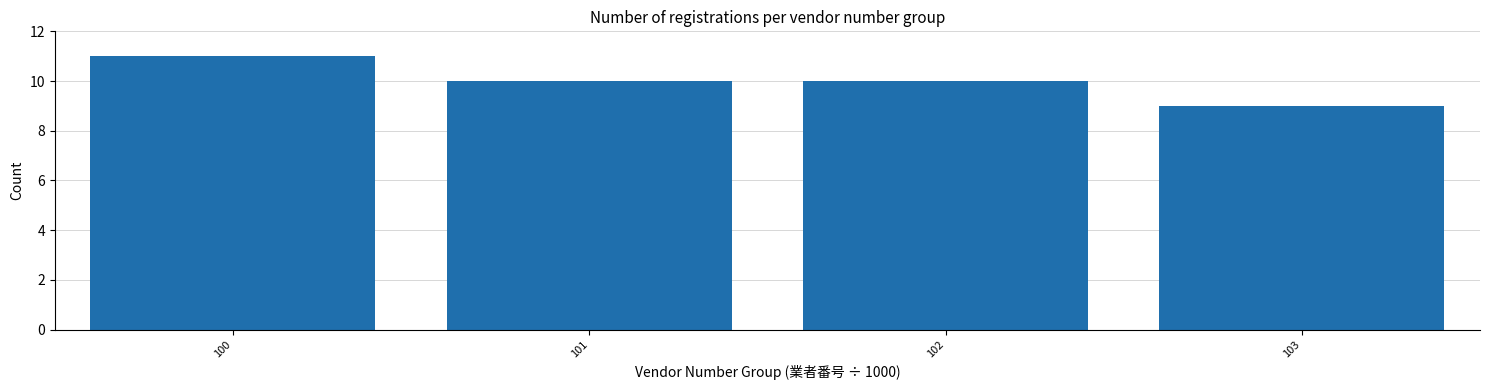

Reading left to right, what are all the values shown in this chart?

100=11	101=10	102=10	103=9